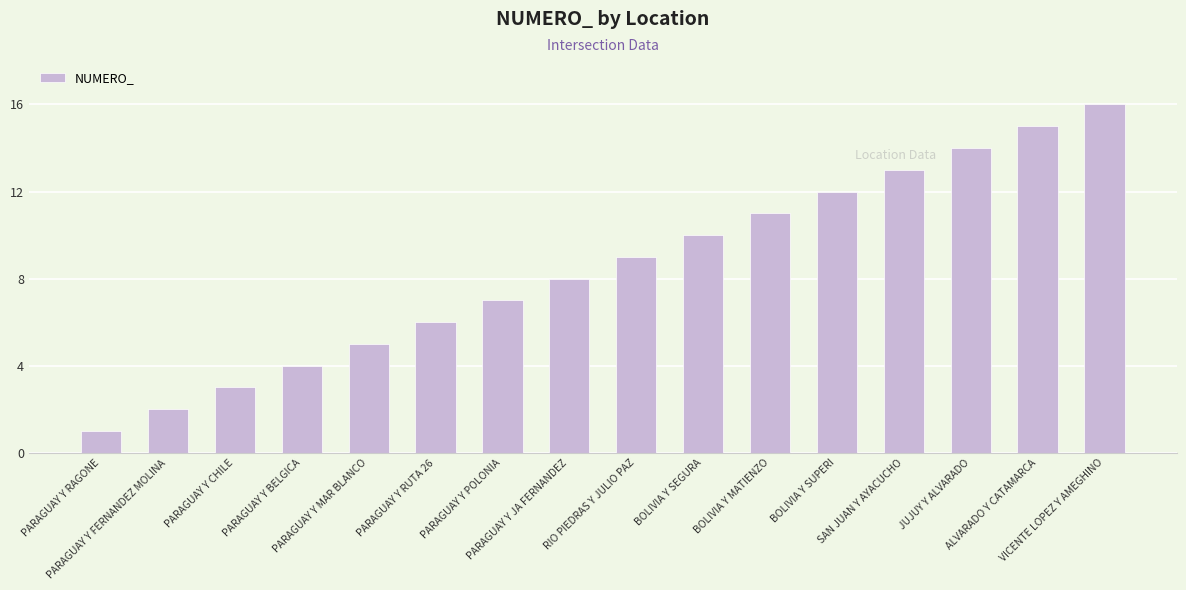

What is the change in value from PARAGUAY Y FERNANDEZ MOLINA to RIO PIEDRAS Y JULIO PAZ?

+7